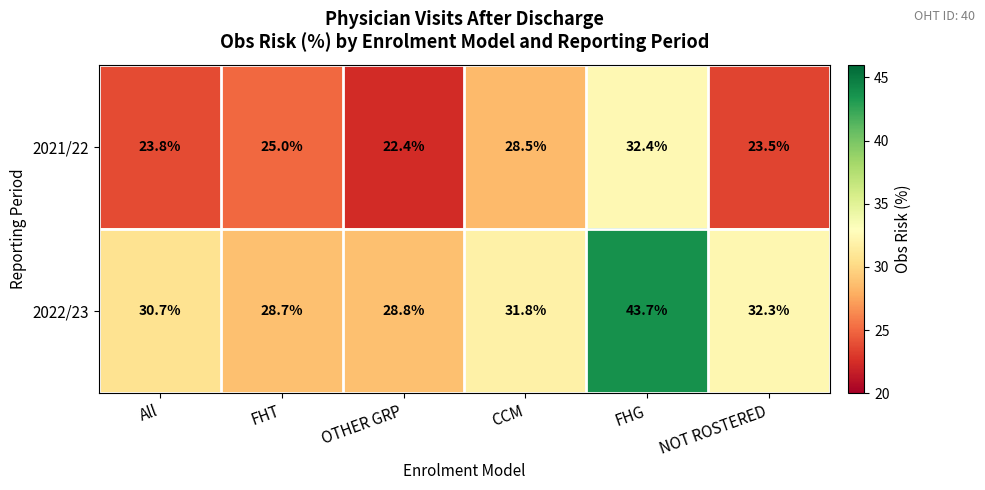

Reading left to right, what are all the values shown in this chart?

2021/22: 23.8	25.0	22.4	28.5	32.4	23.5
2022/23: 30.7	28.7	28.8	31.8	43.7	32.3